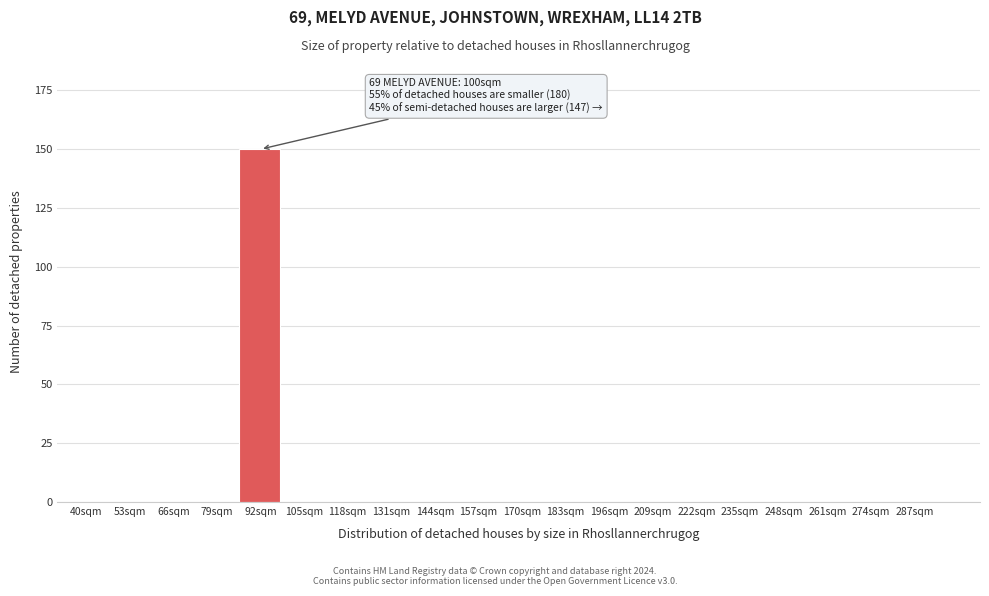

Reading left to right, extract all data points from this chart.

40sqm=0	53sqm=0	66sqm=0	79sqm=0	92sqm=150	105sqm=0	118sqm=0	131sqm=0	144sqm=0	157sqm=0	170sqm=0	183sqm=0	196sqm=0	209sqm=0	222sqm=0	235sqm=0	248sqm=0	261sqm=0	274sqm=0	287sqm=0